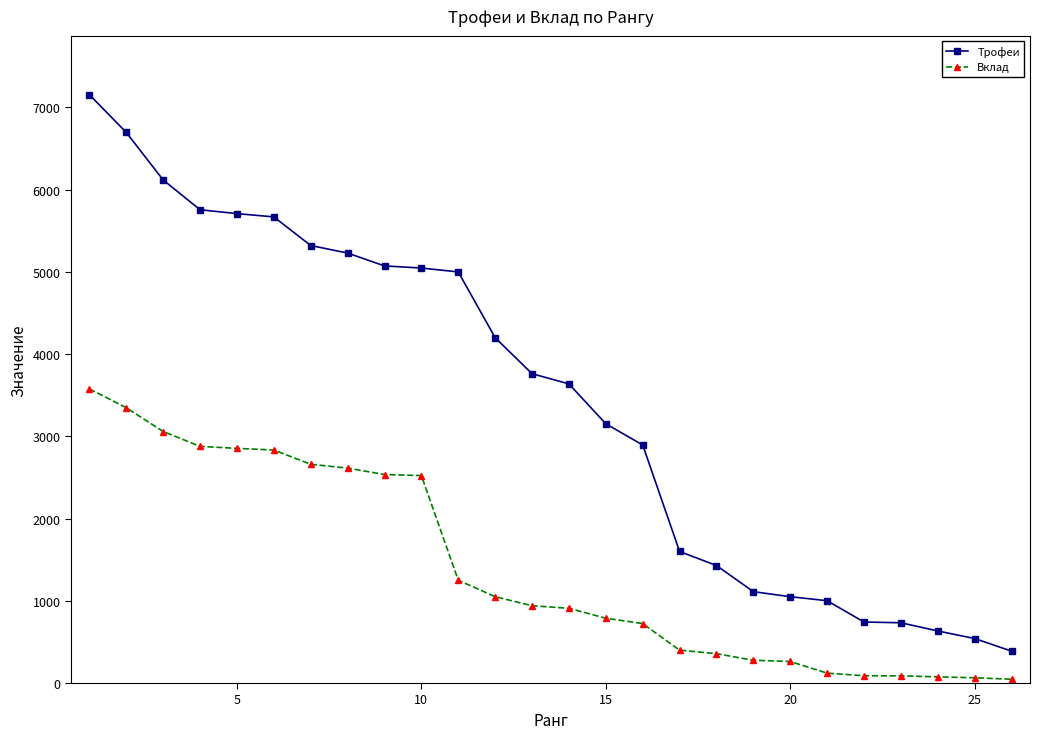

What is the greatest value displayed?

7155